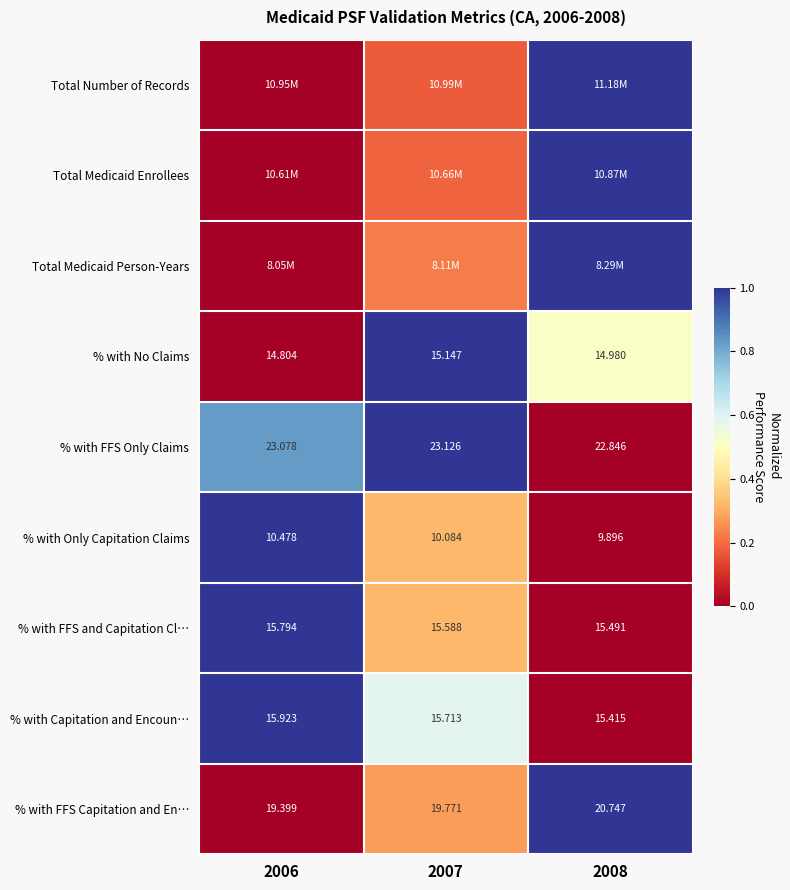

Count the number of categories in the chart.

3